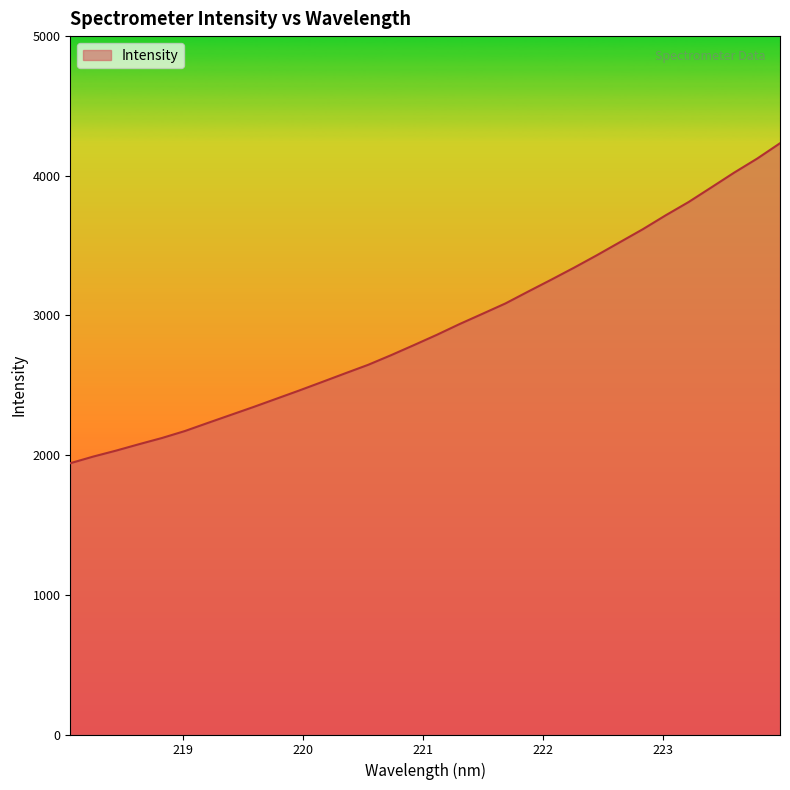

What is the difference between the maximum and minimum values?

2290.7